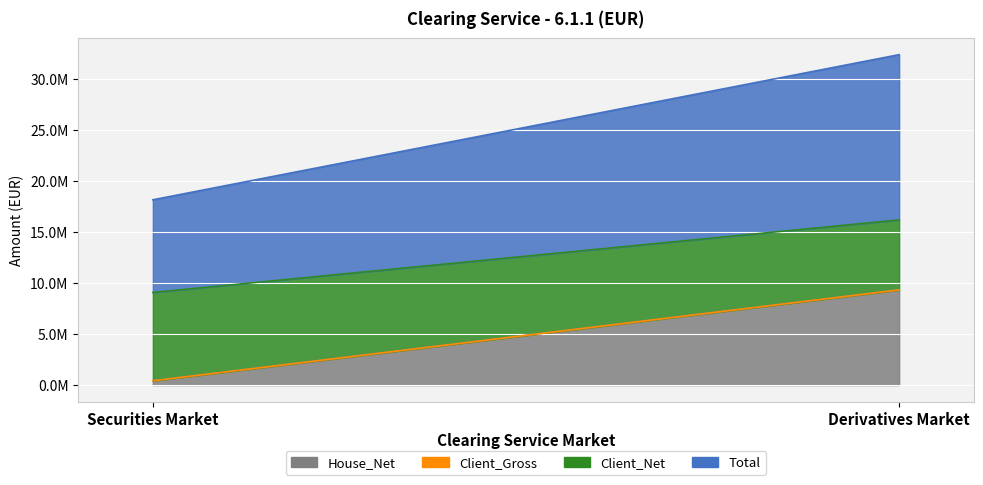

Which series changed the most between Securities Market and Derivatives Market?

House_Net